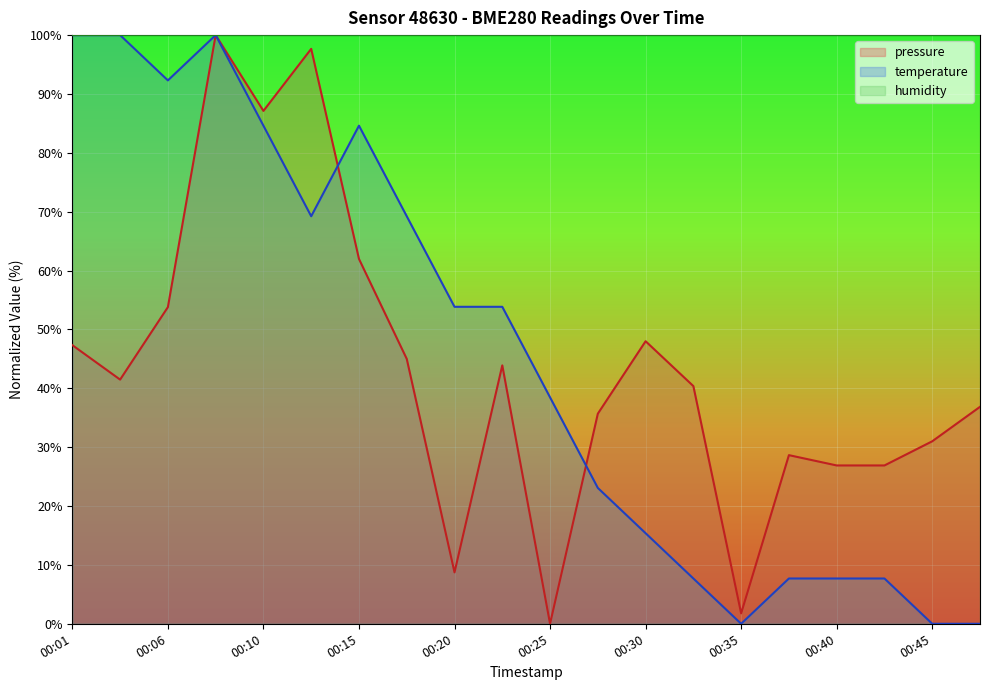

Is the value of temperature at 00:06 greater than the value of pressure at 00:30?

Yes